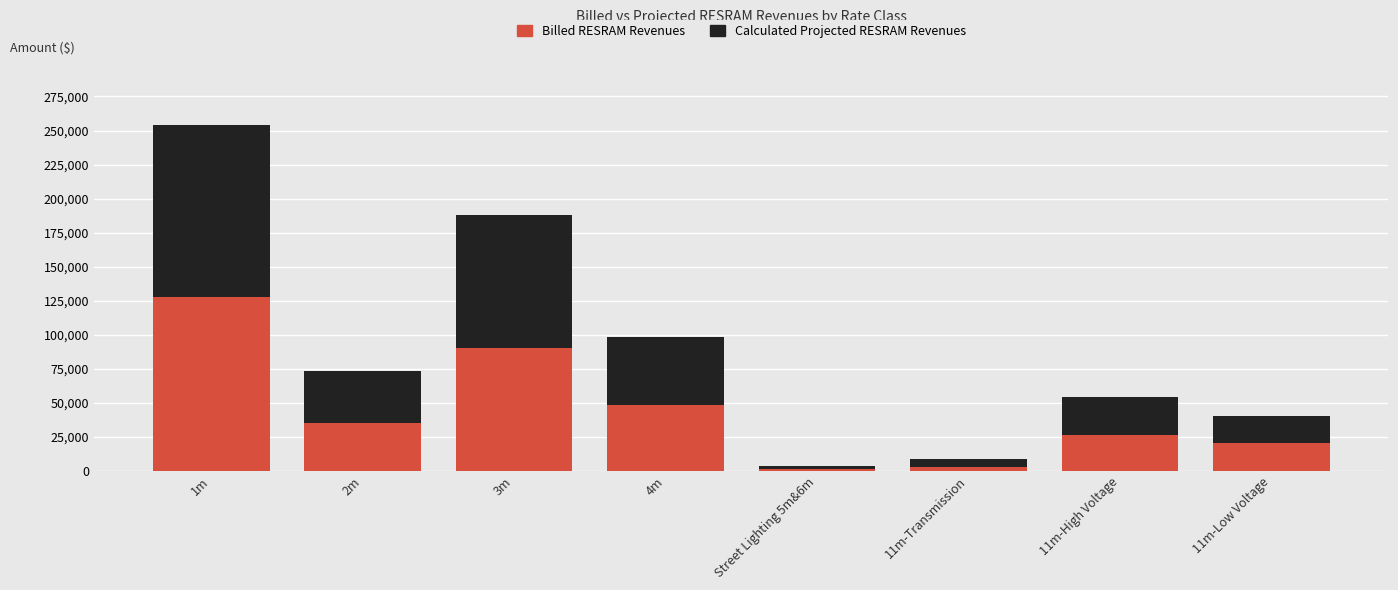

Read the Billed RESRAM Revenues value at 3m.

90005.1